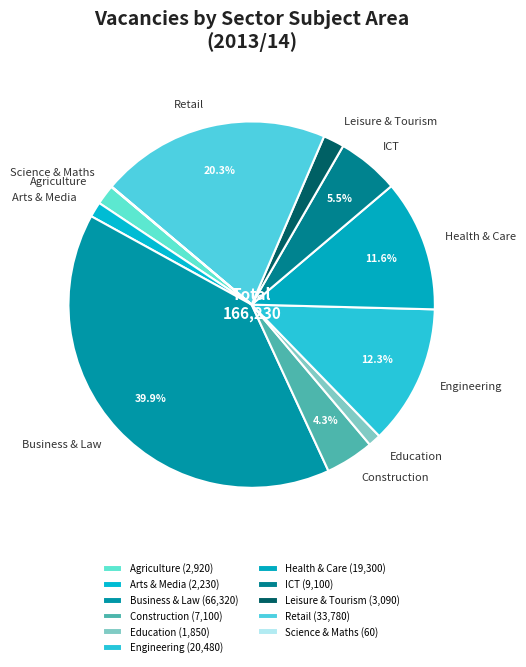

Is there a majority slice in this chart?

No